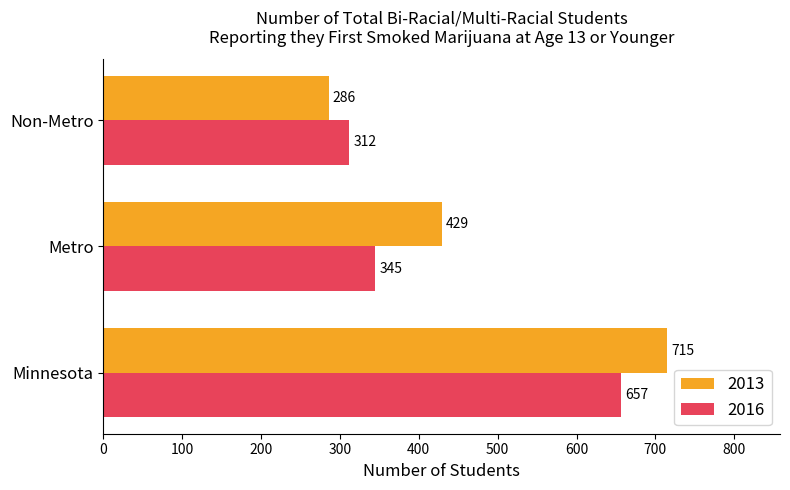

The value of 2016 at Minnesota is 657. True or false?

True